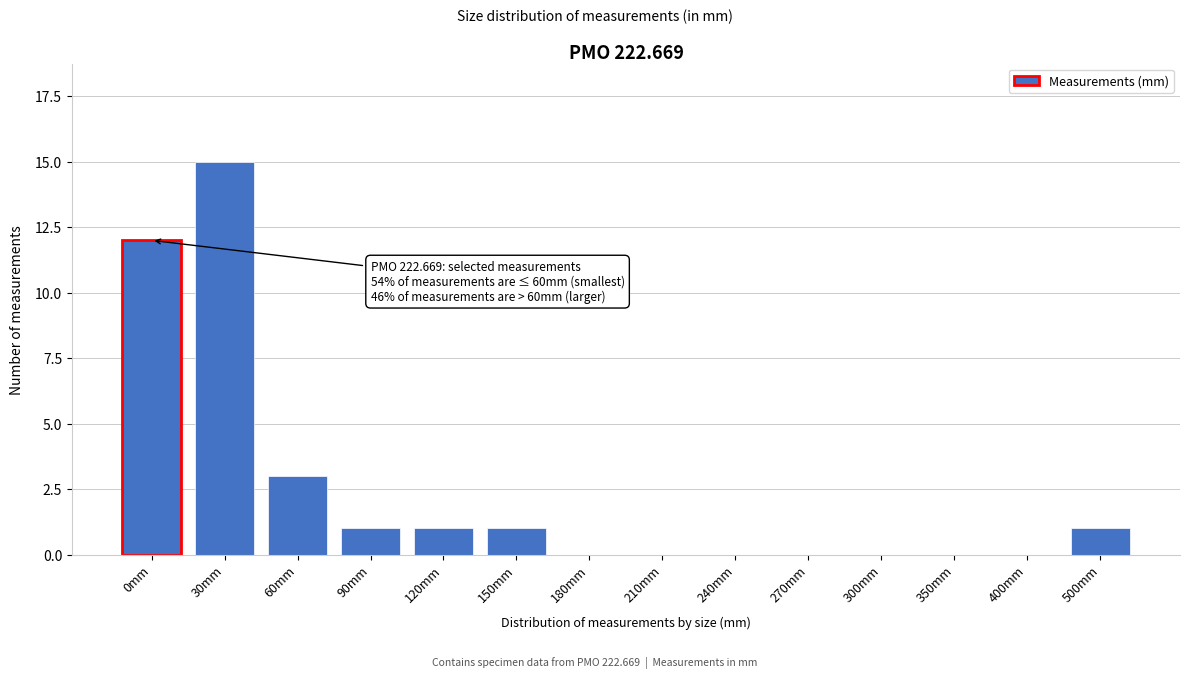

Reading right to left, extract all data points from this chart.

500mm=1	400mm=0	350mm=0	300mm=0	270mm=0	240mm=0	210mm=0	180mm=0	150mm=1	120mm=1	90mm=1	60mm=3	30mm=15	0mm=12